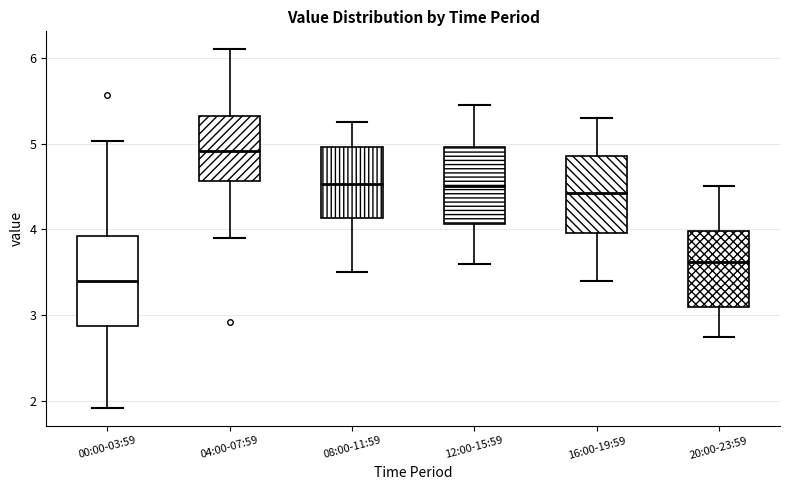

Reading left to right, transcribe this box plot: for each box, give where its median line is, the range the box spans, and where its two whiskers end, as read against the y-axis. The values are not printed on the chart, so give them approximately, as read against the axis.

00:00-03:59: median 3.4, box 2.9 to 3.9, whiskers 1.9 to 5.0
04:00-07:59: median 4.9, box 4.6 to 5.3, whiskers 3.9 to 6.1
08:00-11:59: median 4.5, box 4.1 to 5.0, whiskers 3.5 to 5.3
12:00-15:59: median 4.5, box 4.1 to 5.0, whiskers 3.6 to 5.5
16:00-19:59: median 4.4, box 4.0 to 4.9, whiskers 3.4 to 5.3
20:00-23:59: median 3.6, box 3.1 to 4.0, whiskers 2.8 to 4.5